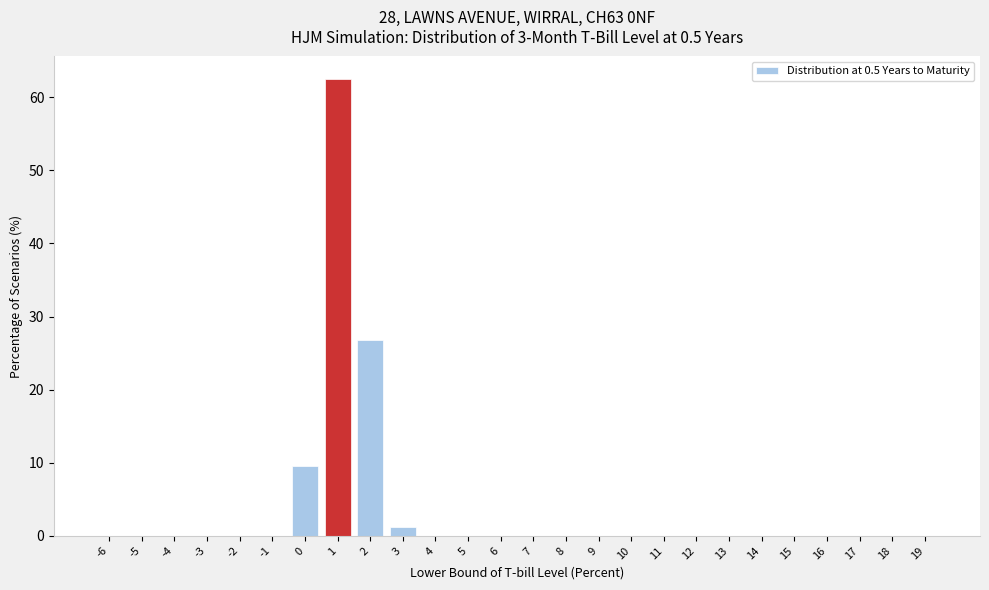

What is the change in value from 0 to 17?

-9.5